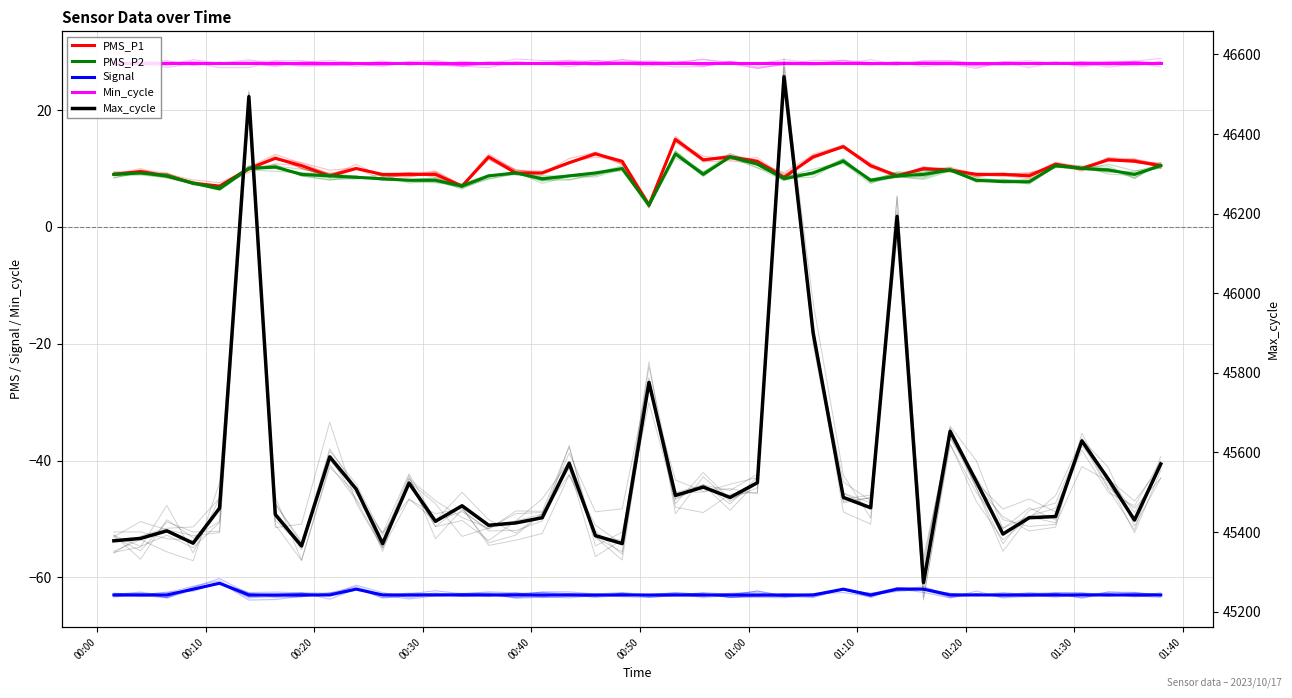

True or false: PMS_P1 has more than 1 points higher than both neighbors.

True